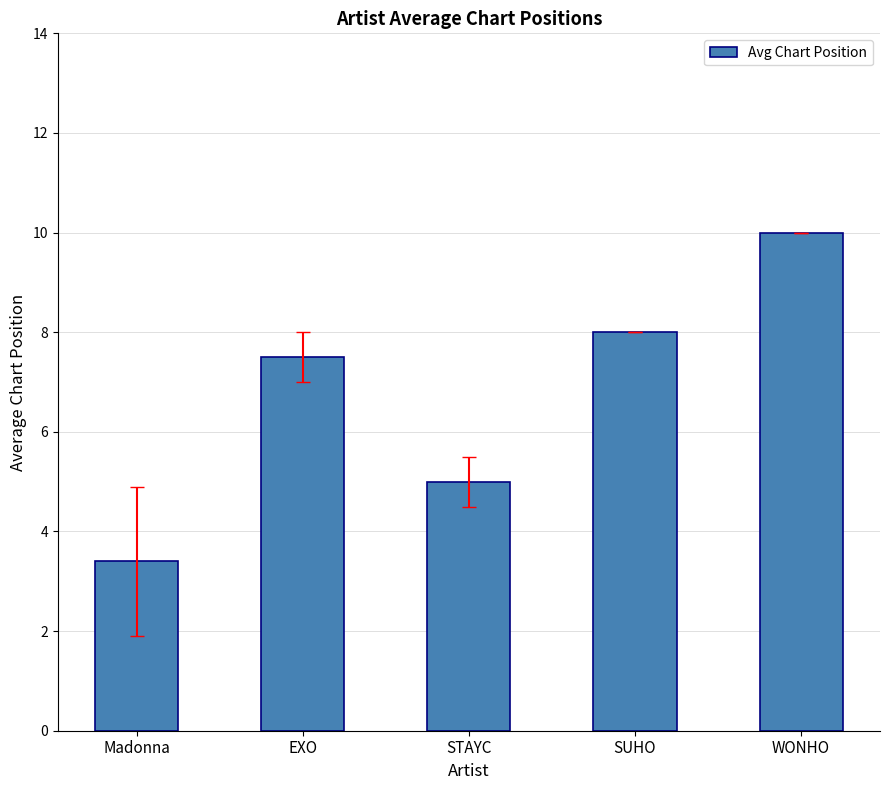

What is the label of the 4th bar from the left?

SUHO